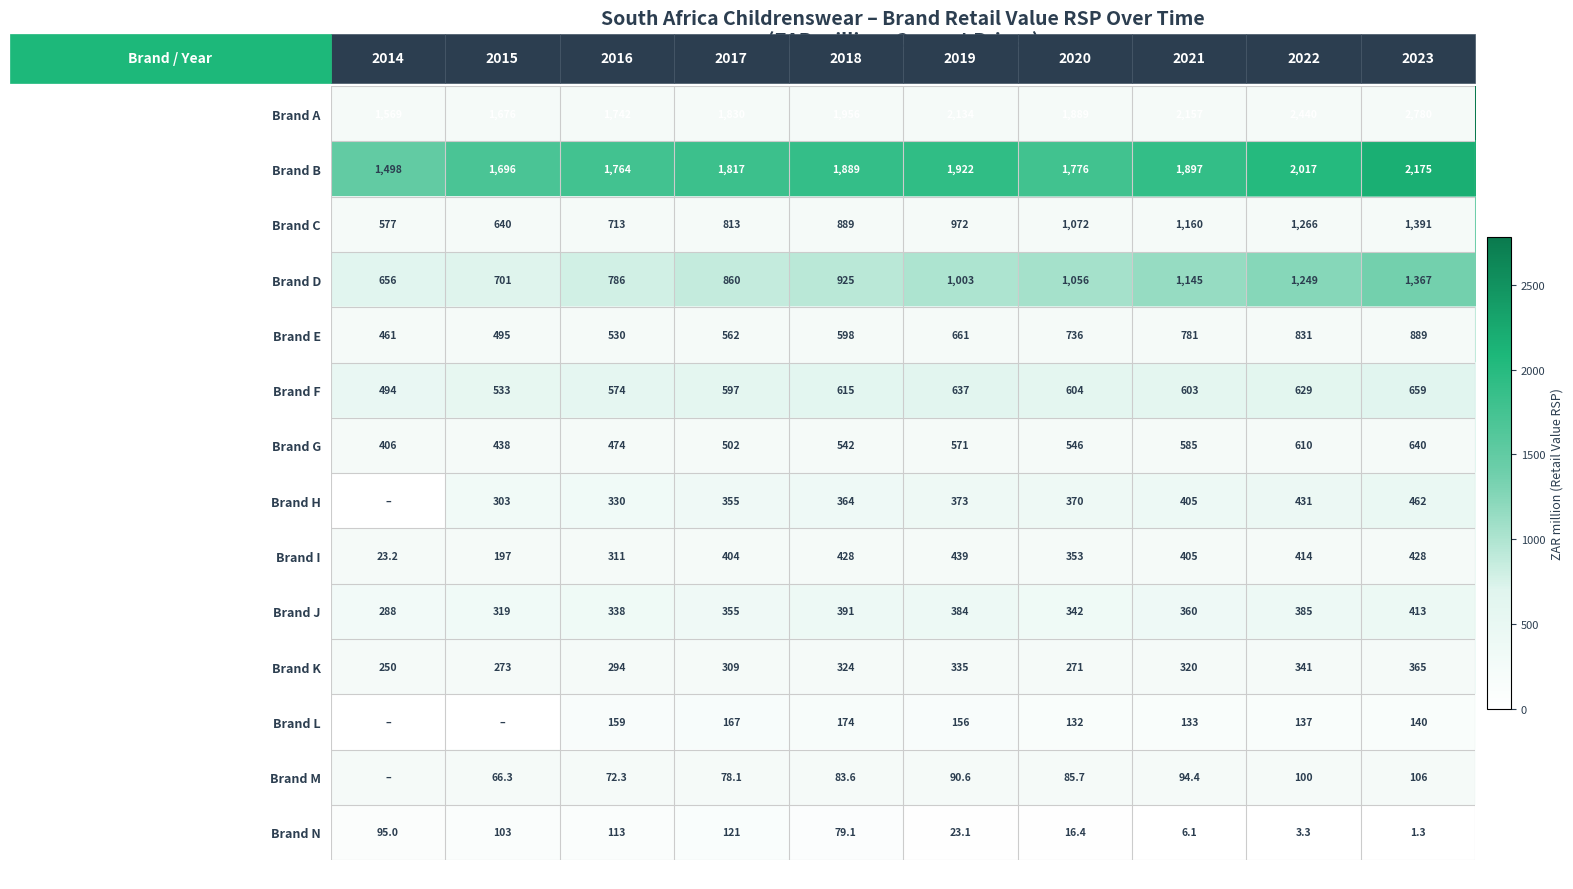

What is the minimum value for Brand A?

1569.0